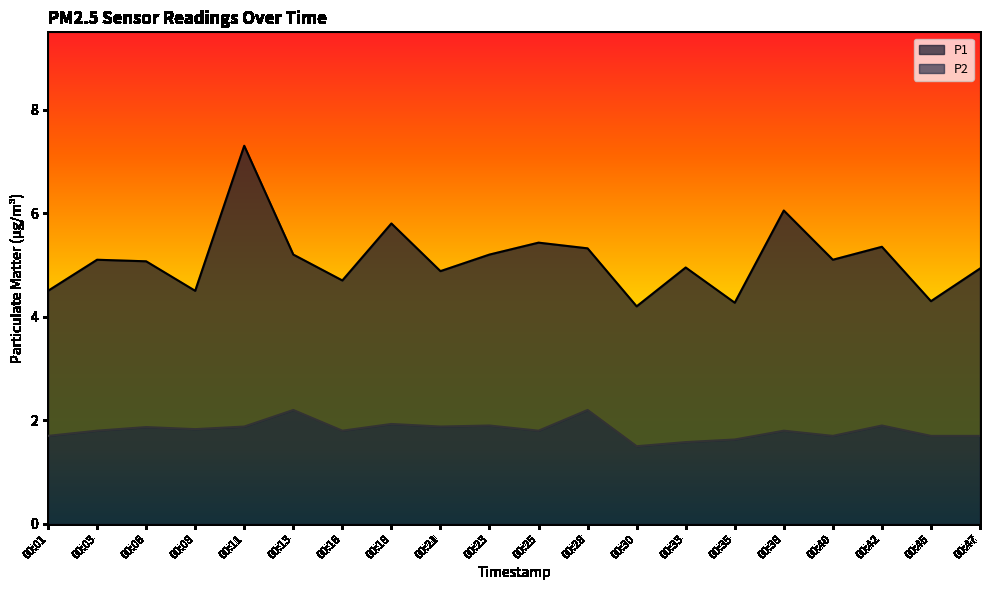

True or false: P2 and P1 cross at least once.

False